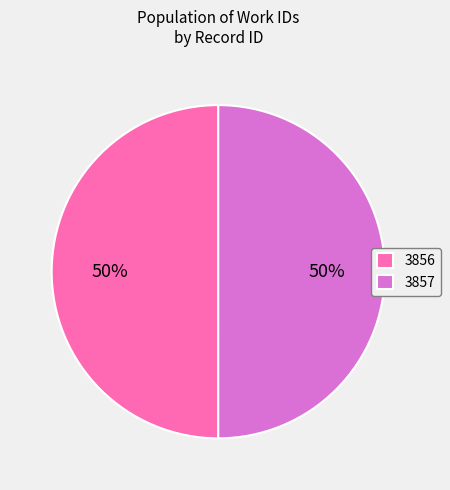

How many segments does this pie chart have?

2